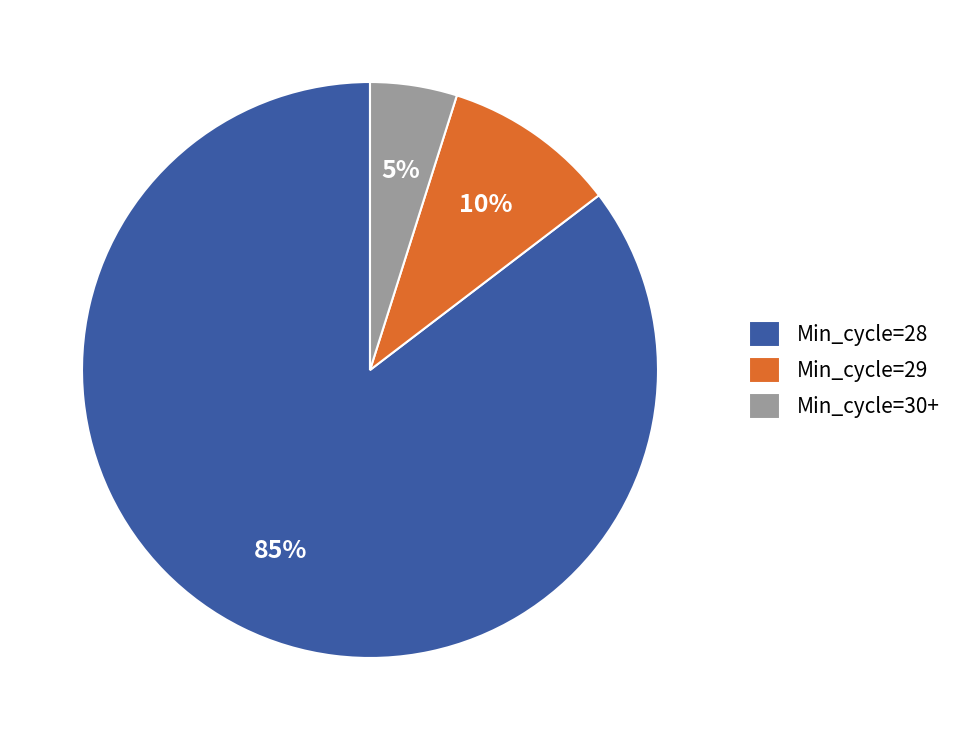

What is the largest slice in the pie chart?

Min_cycle=28